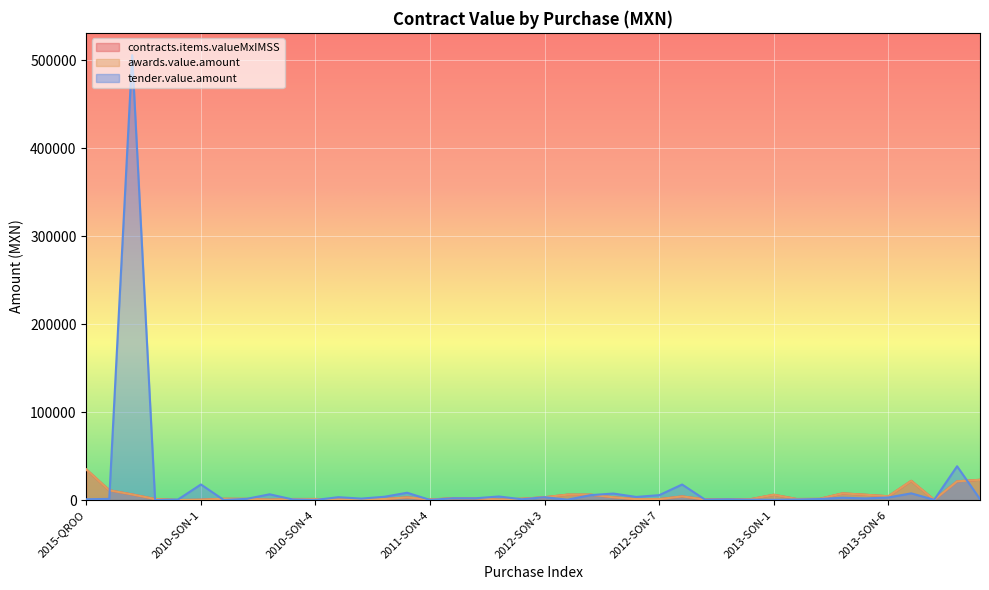

What are all the series names shown in the legend?

contracts.items.valueMxIMSS, awards.value.amount, tender.value.amount